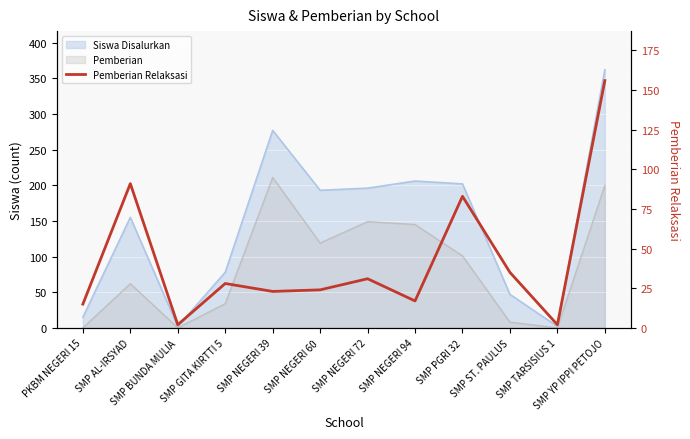

How many lines are shown in the chart?

1